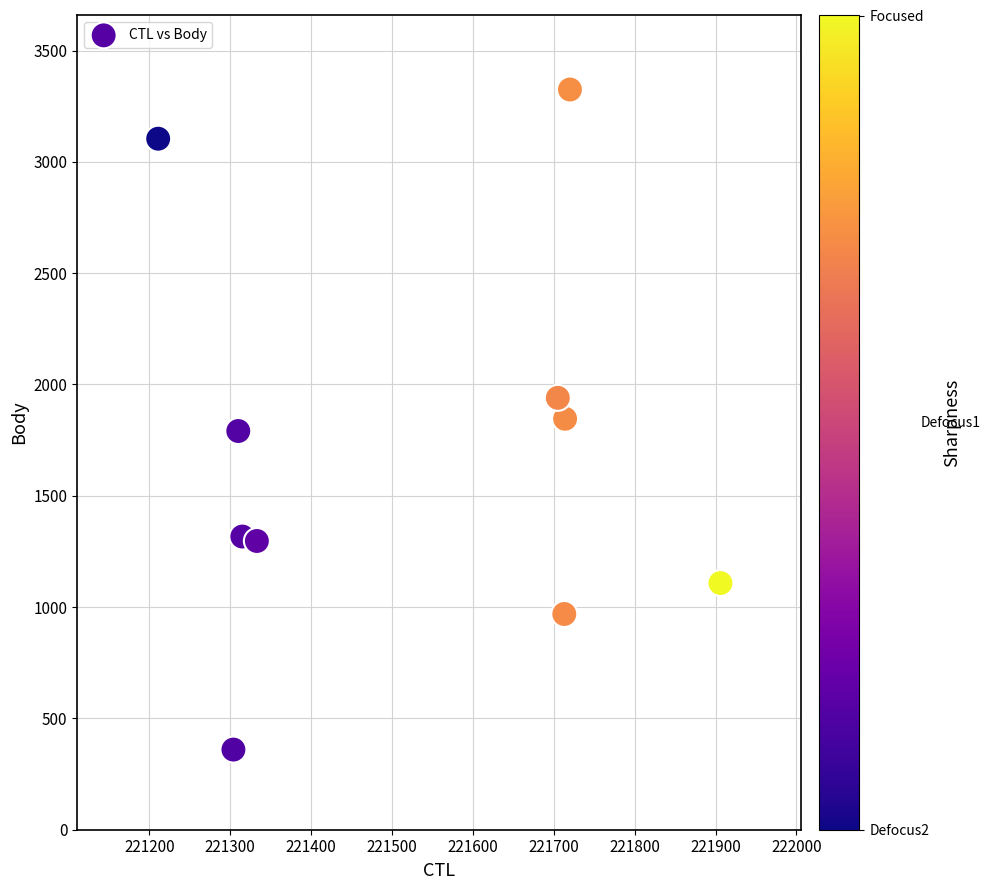

What is the range of X values (max minus min)?

695